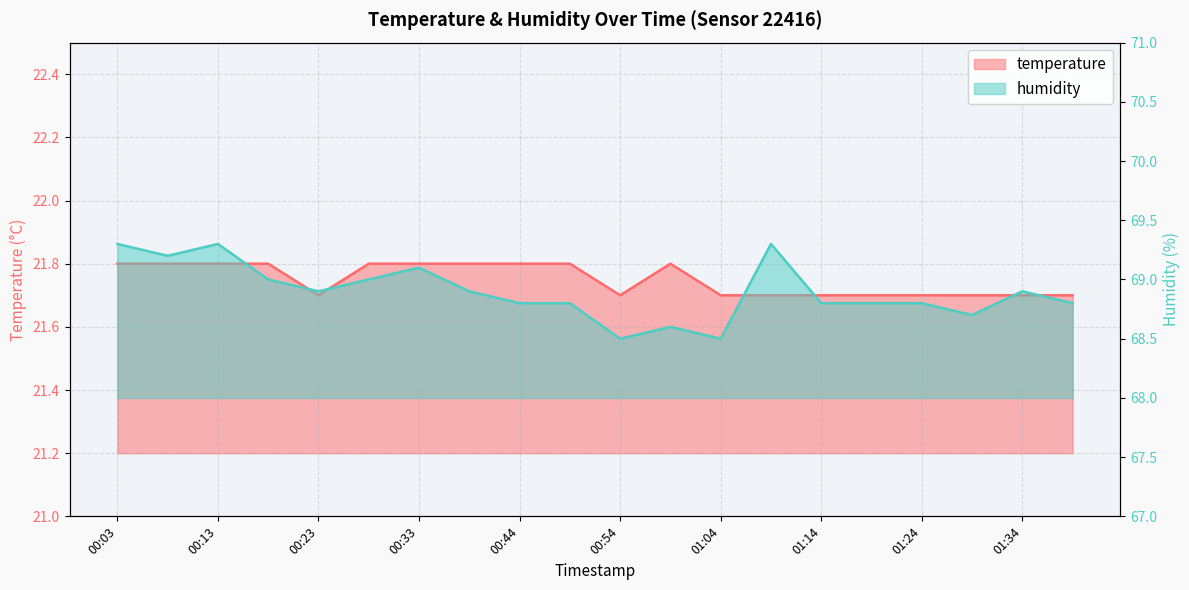

In temperature, how many points are lower than both neighbors (excluding endpoints)?

2